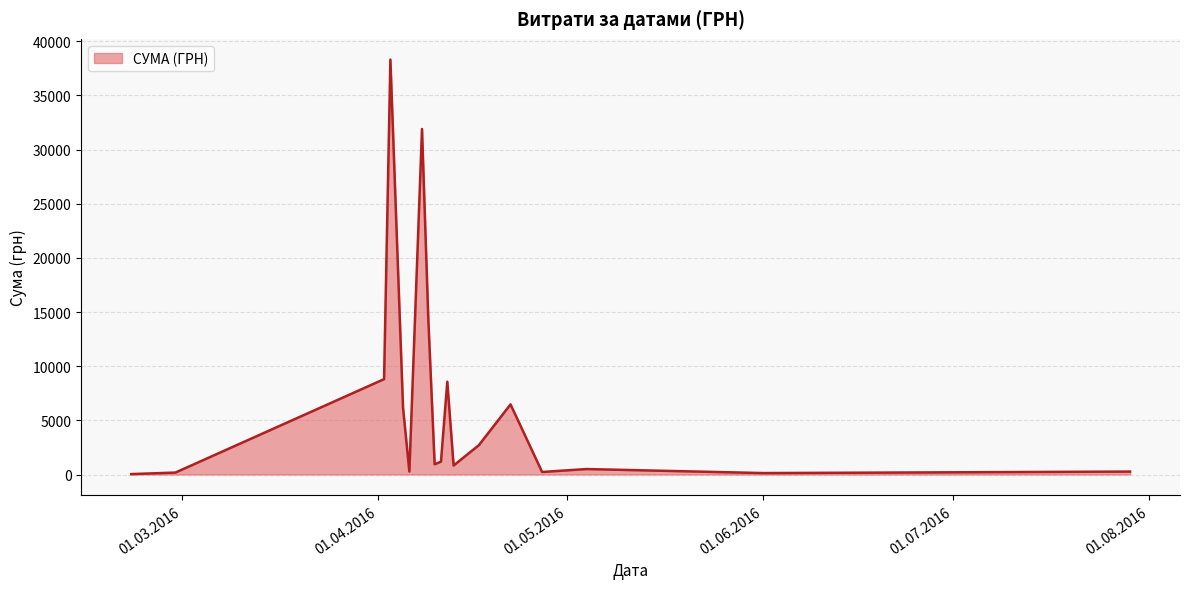

What is the difference between the maximum and minimum values?

38264.5